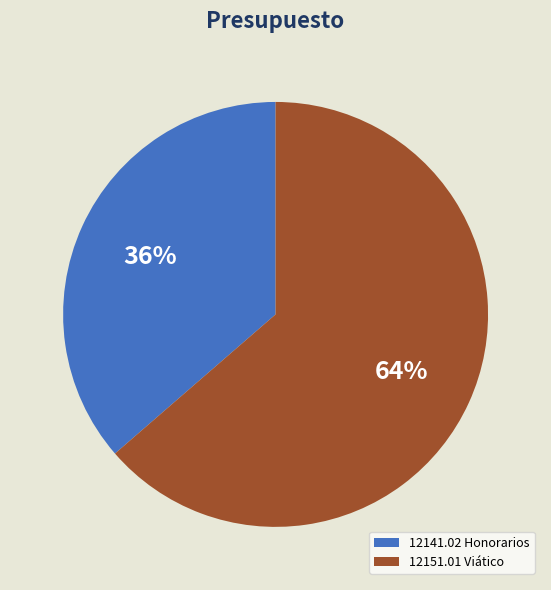

Rank the categories by value from highest to lowest.

12151.01 Viático, 12141.02 Honorarios